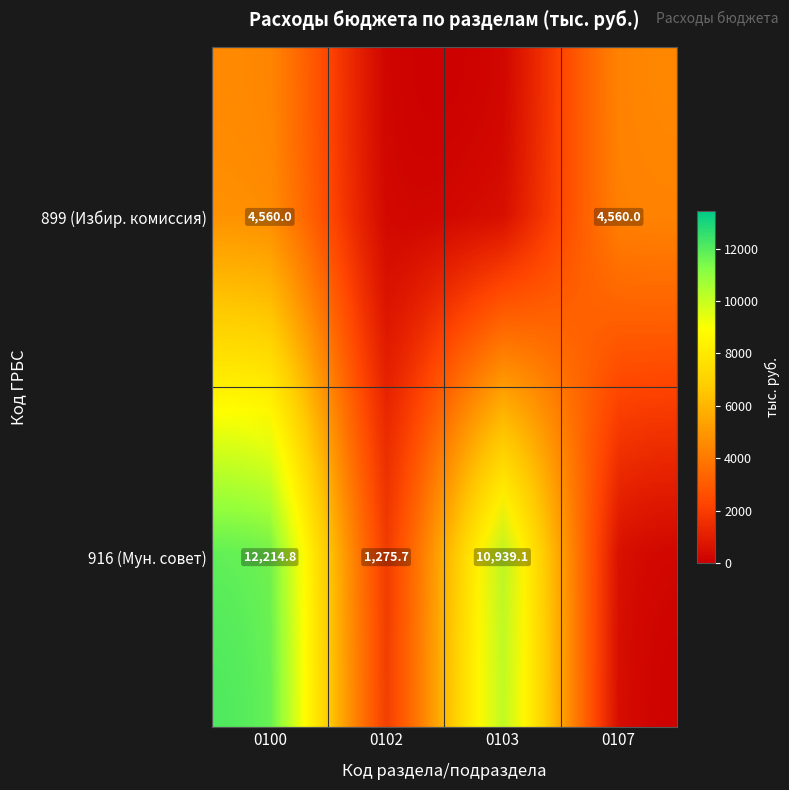

Is it true that 899 (Избир. комиссия) equals 4560.0 at 0100?

True